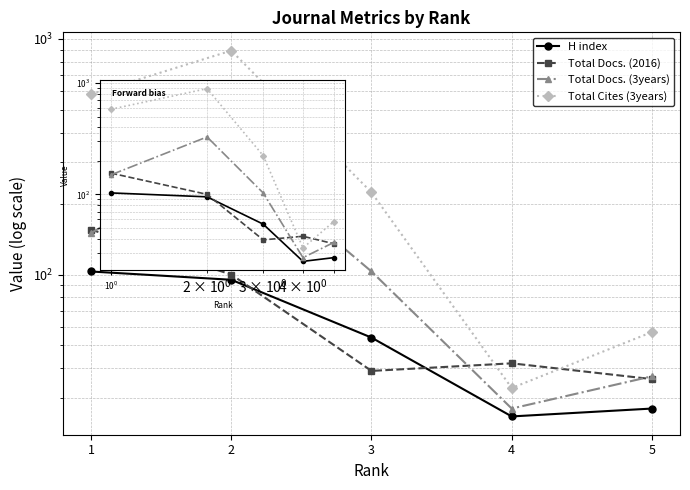

True or false: H index and Total Docs. (3years) cross at least once.

False